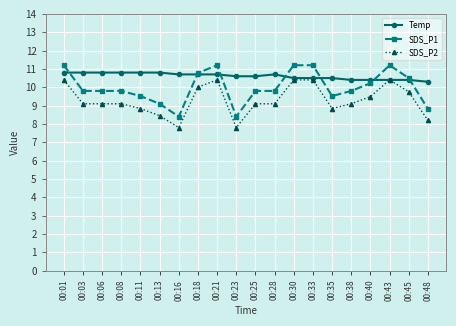

What is the difference between the second highest and second lowest values in the SDS_P1 series?

2.8